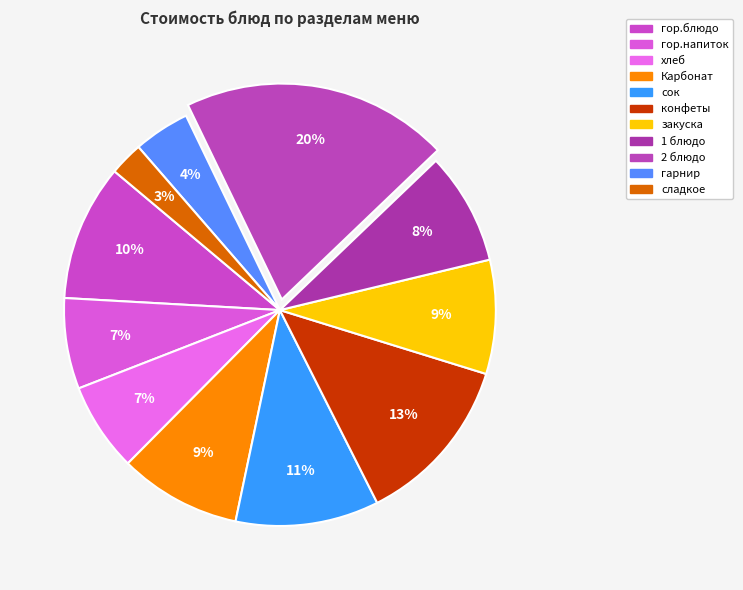

Is гор.напиток the majority of the pie?

No